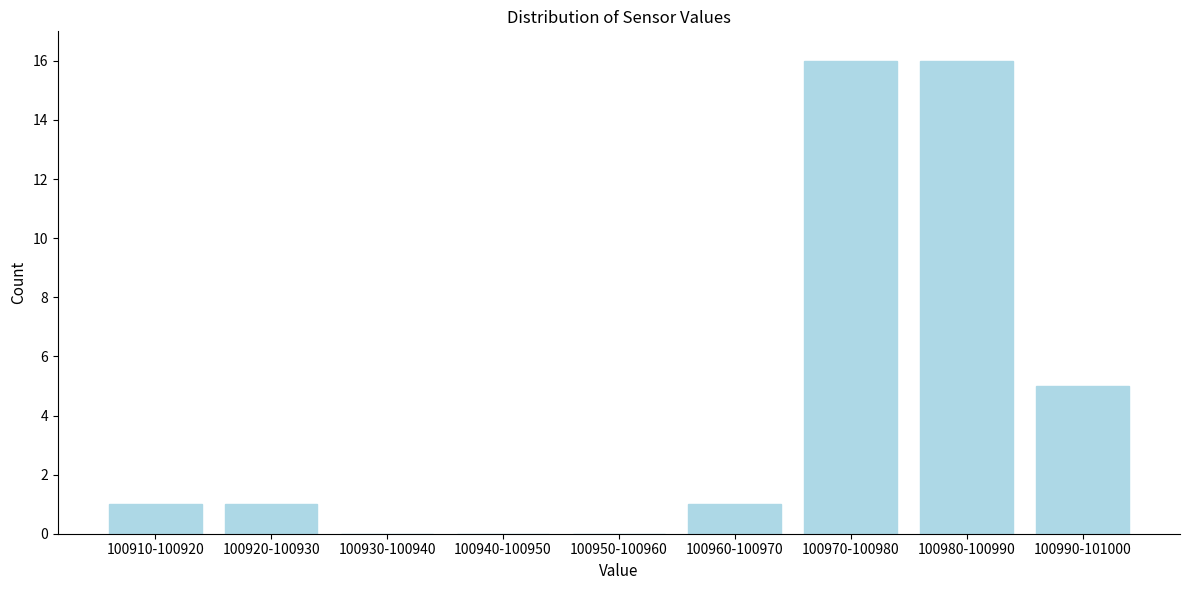

Reading right to left, extract all data points from this chart.

100990-101000=5	100980-100990=16	100970-100980=16	100960-100970=1	100950-100960=0	100940-100950=0	100930-100940=0	100920-100930=1	100910-100920=1